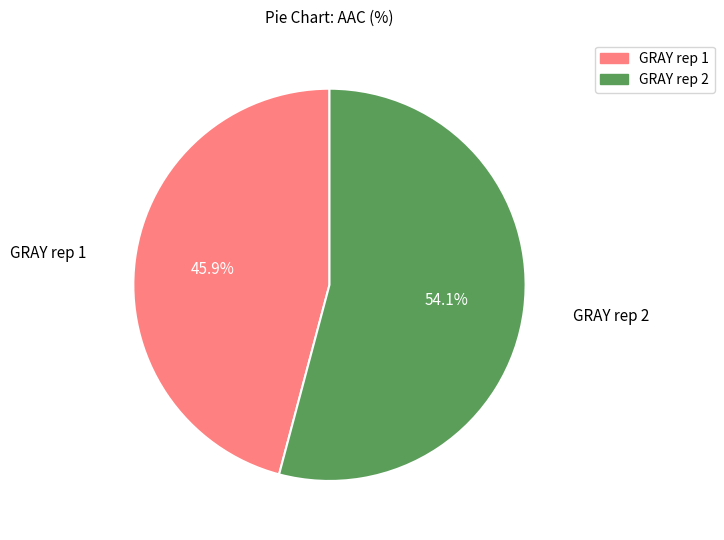

To the nearest percent, what is the difference between the GRAY rep 1 and GRAY rep 2 slice percentages?

8%